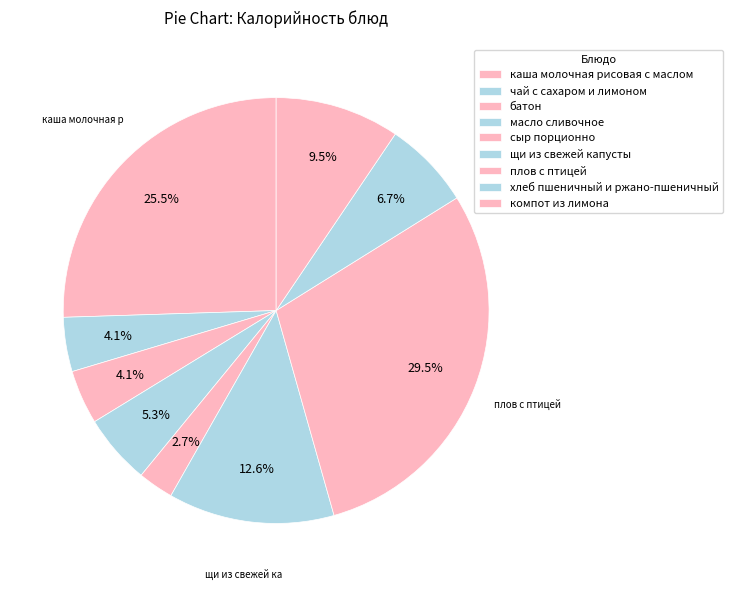

Rank the categories by value from lowest to highest.

сыр порционно, батон, чай с сахаром и лимоном, масло сливочное, хлеб пшеничный и ржано-пшеничный, компот из лимона, щи из свежей капусты, каша молочная рисовая с маслом, плов с птицей